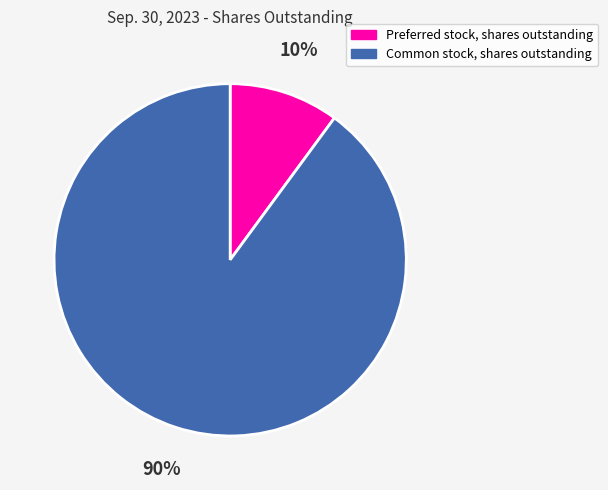

To the nearest percent, what is the average slice percentage?

50%